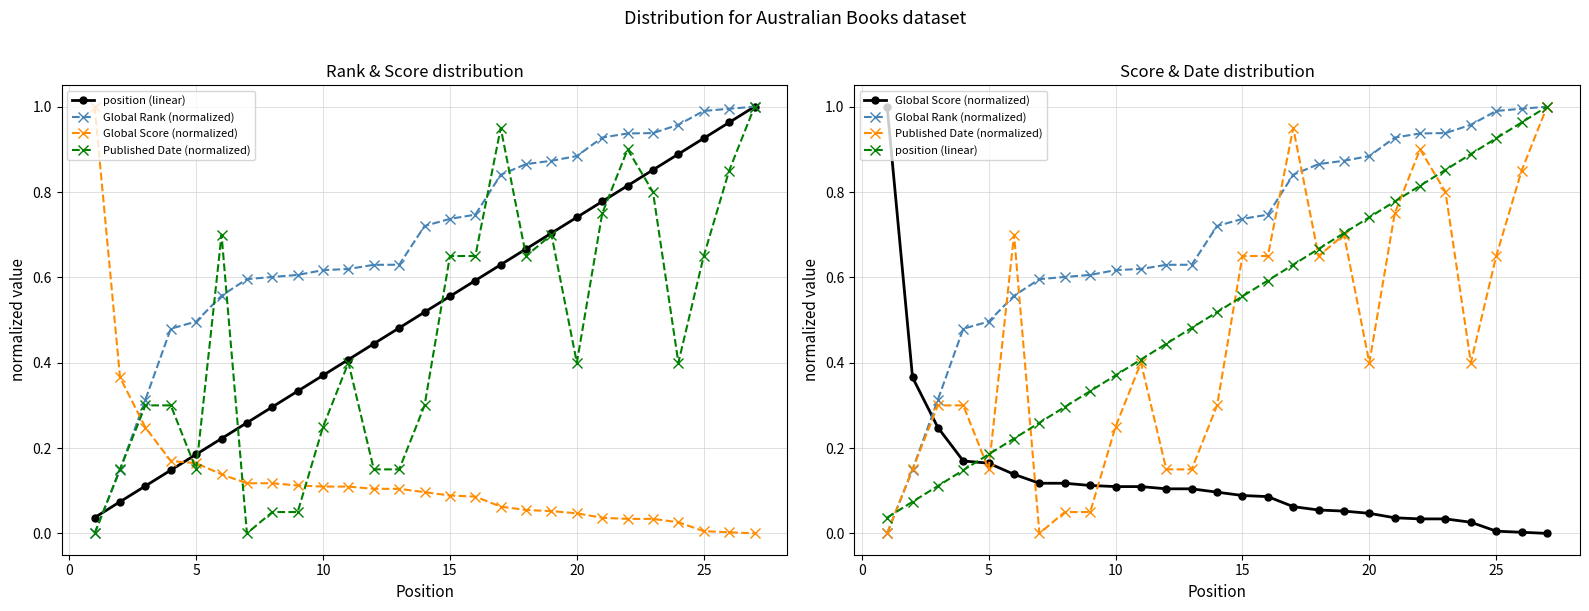

Which has a higher value, 10 or 15?

10